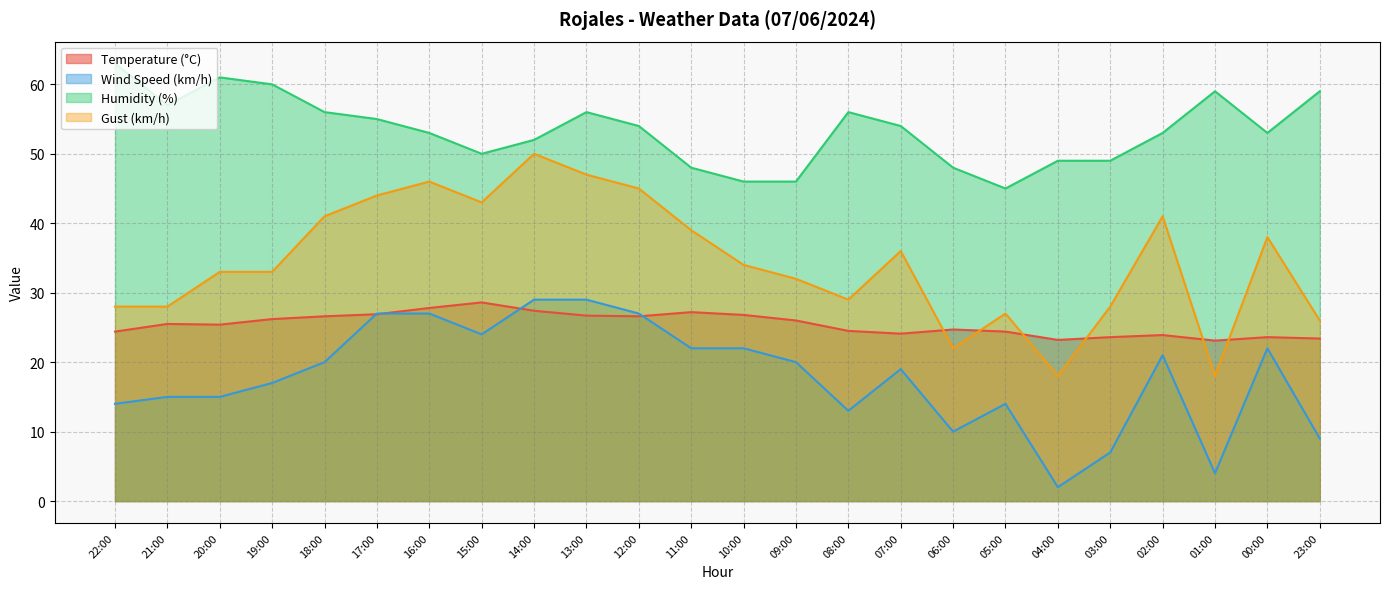

Reading left to right, extract all data points from this chart.

Temperature (°C): 24.4	25.5	25.4	26.2	26.6	26.9	27.8	28.6	27.4	26.7	26.6	27.2	26.8	26.0	24.5	24.1	24.7	24.4	23.2	23.6	23.9	23.1	23.6	23.4
Wind Speed (km/h): 14.0	15.0	15.0	17.0	20.0	27.0	27.0	24.0	29.0	29.0	27.0	22.0	22.0	20.0	13.0	19.0	10.0	14.0	2.0	7.0	21.0	4.0	22.0	9.0
Humidity (%): 63.0	57.0	61.0	60.0	56.0	55.0	53.0	50.0	52.0	56.0	54.0	48.0	46.0	46.0	56.0	54.0	48.0	45.0	49.0	49.0	53.0	59.0	53.0	59.0
Gust (km/h): 28.0	28.0	33.0	33.0	41.0	44.0	46.0	43.0	50.0	47.0	45.0	39.0	34.0	32.0	29.0	36.0	22.0	27.0	18.0	28.0	41.0	18.0	38.0	26.0